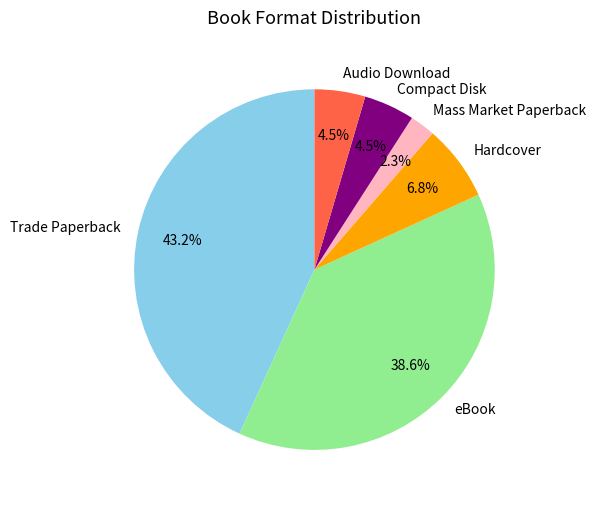

What is the smallest slice in the pie chart?

Mass Market Paperback